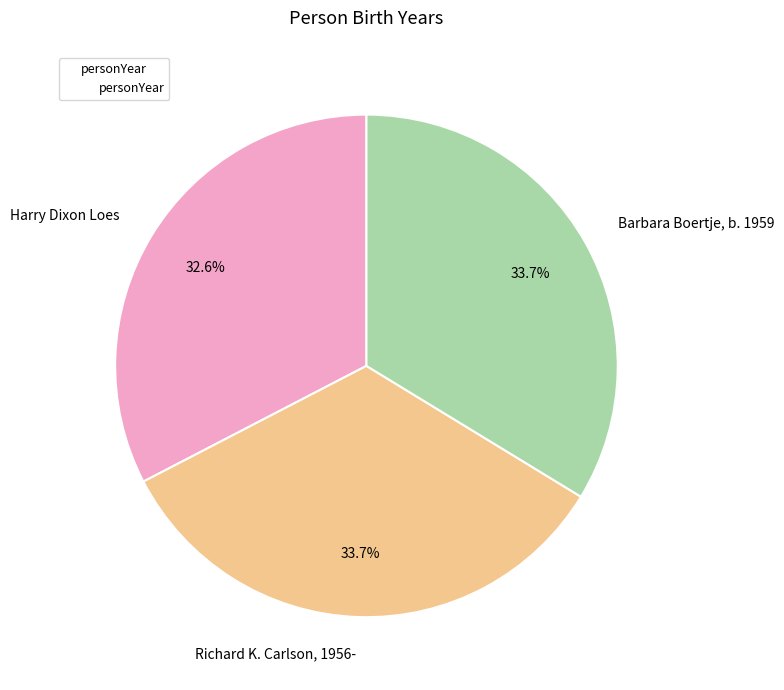

The Harry Dixon Loes slice represents 33% of the pie. True or false?

True